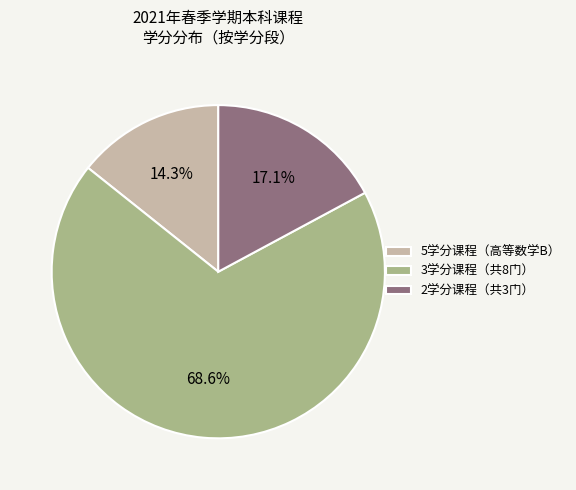

Approximately how many times larger is the value at 2学分课程（共3门） compared to 5学分课程（高等数学B）?

1.2